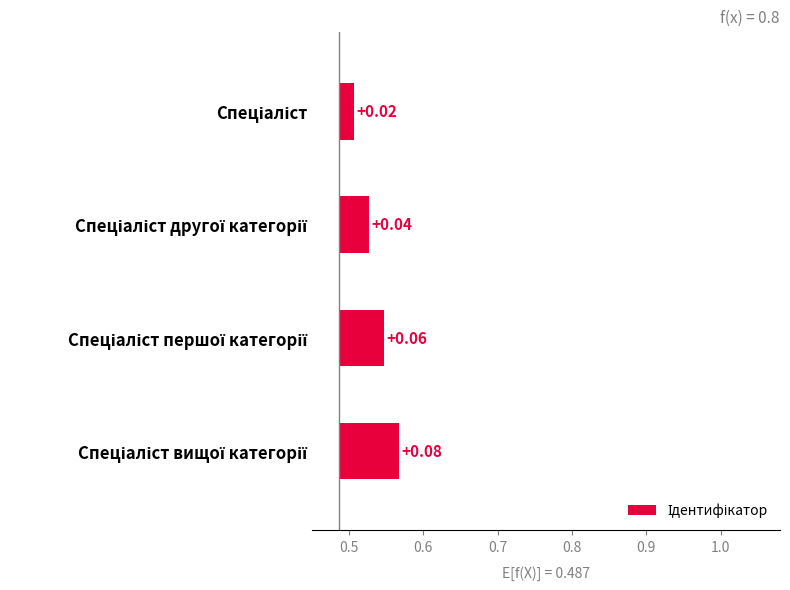

What is the maximum value shown in the chart?

0.1